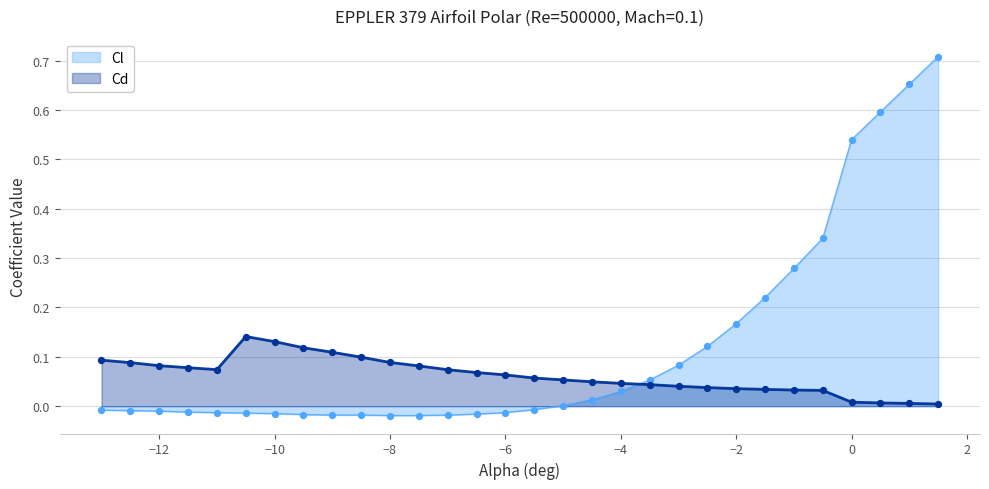

What are all the series names shown in the legend?

Cl, Cd